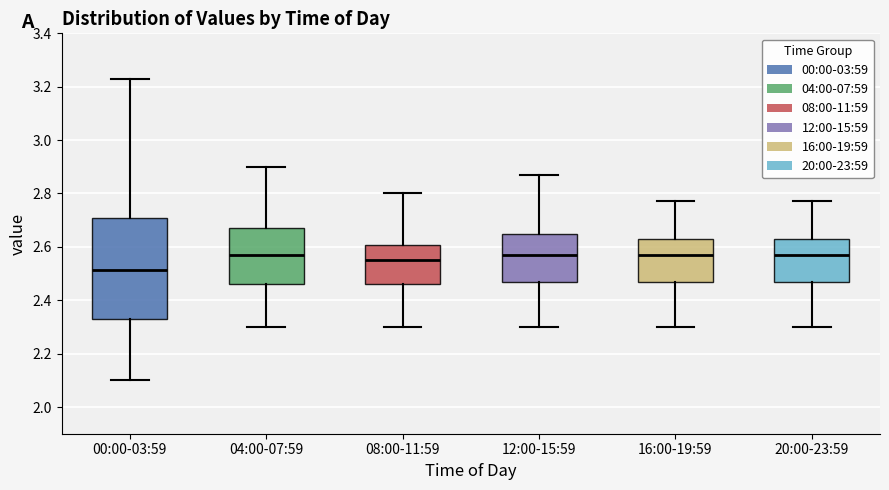

Reading left to right, transcribe this box plot: for each box, give where its median line is, the range the box spans, and where its two whiskers end, as read against the y-axis. The values are not printed on the chart, so give them approximately, as read against the axis.

00:00-03:59: median 2.52, box 2.34 to 2.70, whiskers 2.10 to 3.24
04:00-07:59: median 2.58, box 2.46 to 2.68, whiskers 2.30 to 2.90
08:00-11:59: median 2.56, box 2.46 to 2.60, whiskers 2.30 to 2.80
12:00-15:59: median 2.58, box 2.48 to 2.64, whiskers 2.30 to 2.88
16:00-19:59: median 2.58, box 2.48 to 2.64, whiskers 2.30 to 2.78
20:00-23:59: median 2.58, box 2.48 to 2.64, whiskers 2.30 to 2.78